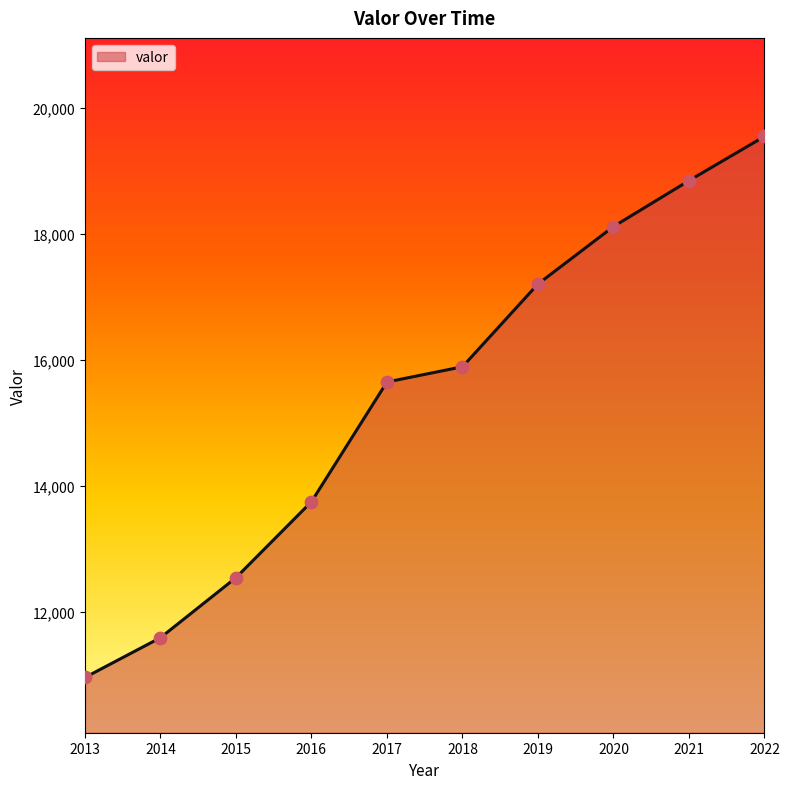

Approximately how many times larger is the value at 2019 compared to 2021?

0.9